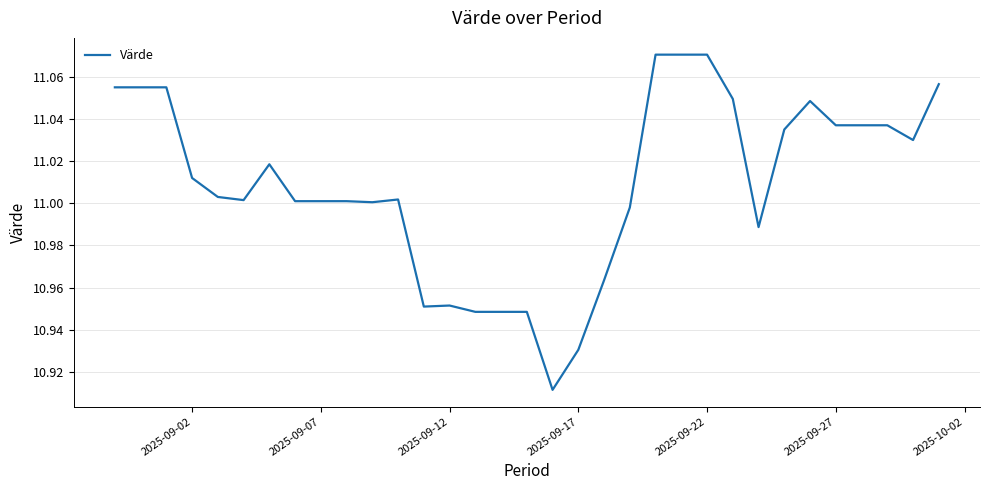

Is it true that the value at 2025-09-27 is 16.8?

False